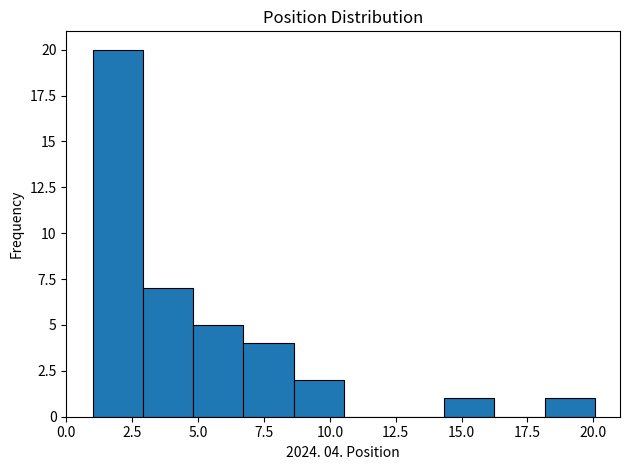

Around what value on the x-axis is the tallest bar? Give the approximate position of its centre, as read against the axis.

2.0